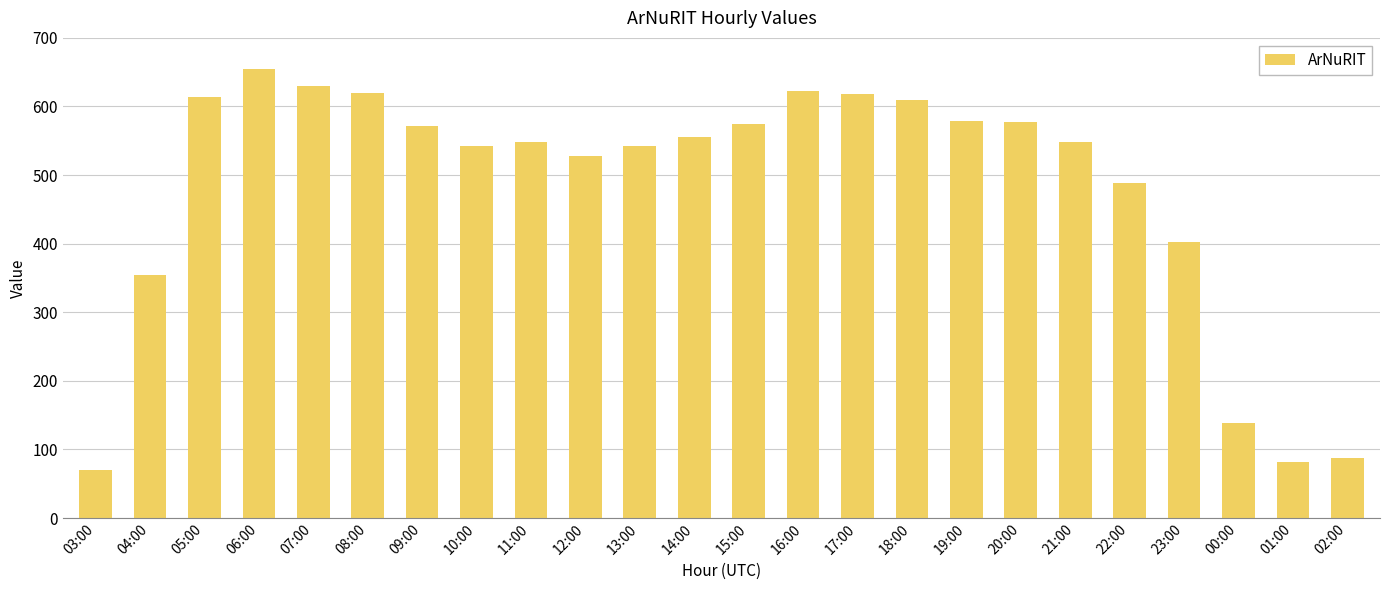

What is the sum of the values at 16:00 and 05:00?

1237